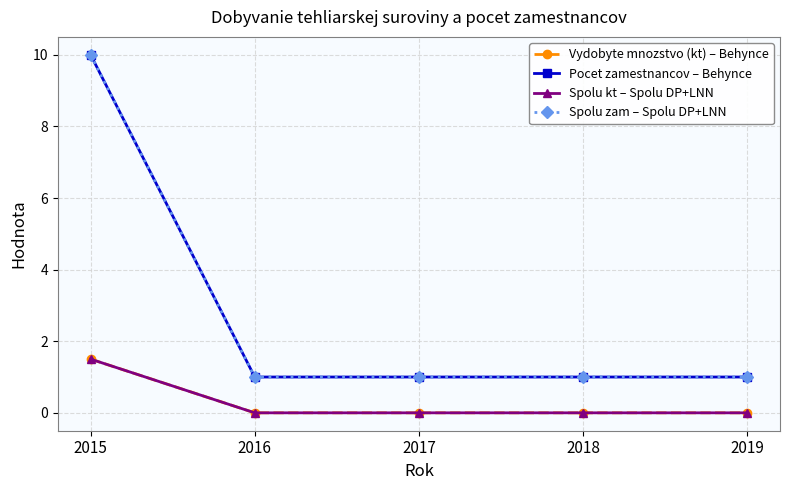

Which series has the largest range (max minus min)?

Pocet zamestnancov – Behynce